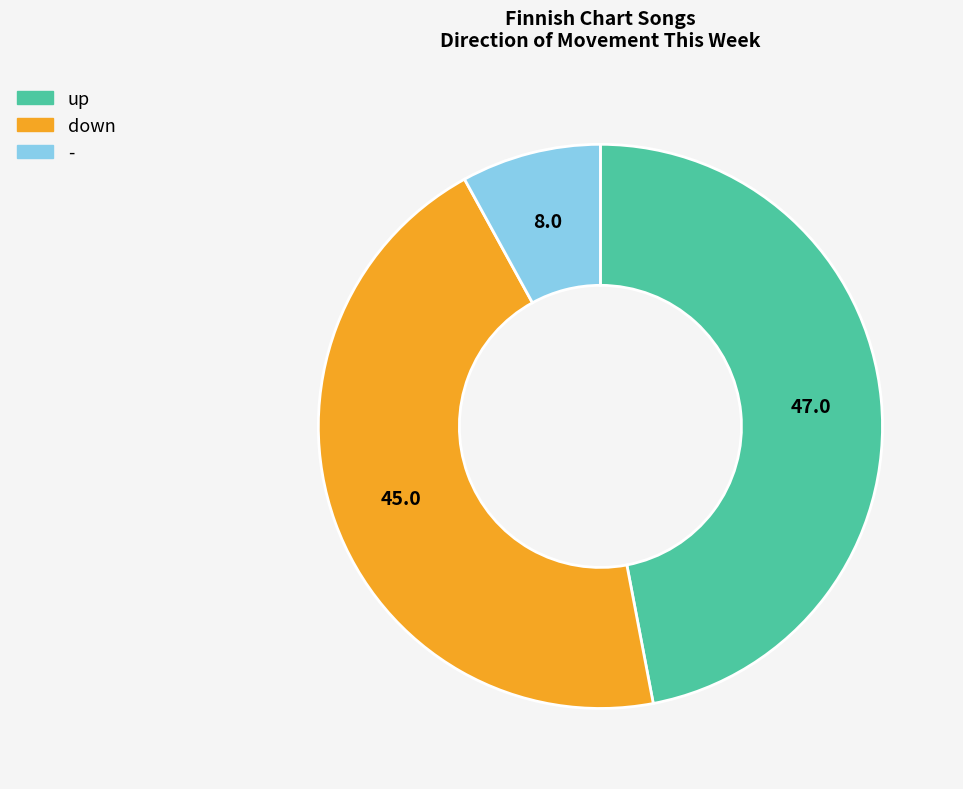

Is there a majority slice in this chart?

No